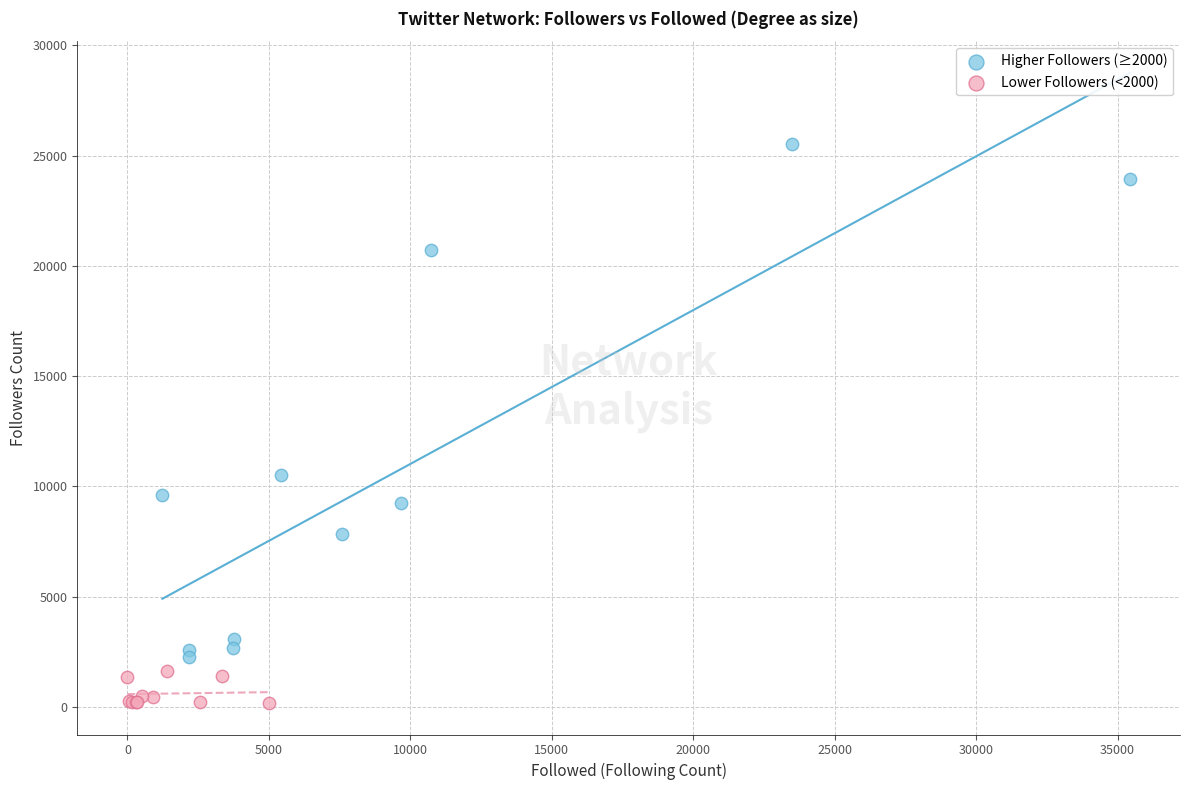

Which series contains the highest Y value?

Higher Followers (≥2000)